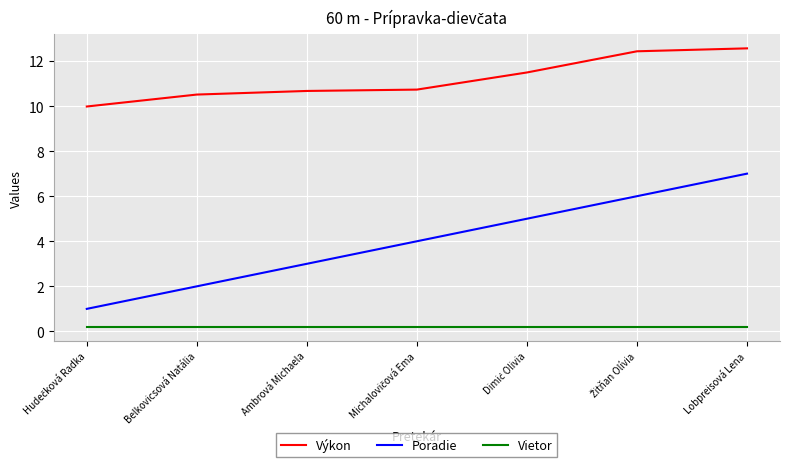

At which category is the sum across all series the highest?

Lobpreisová Lena